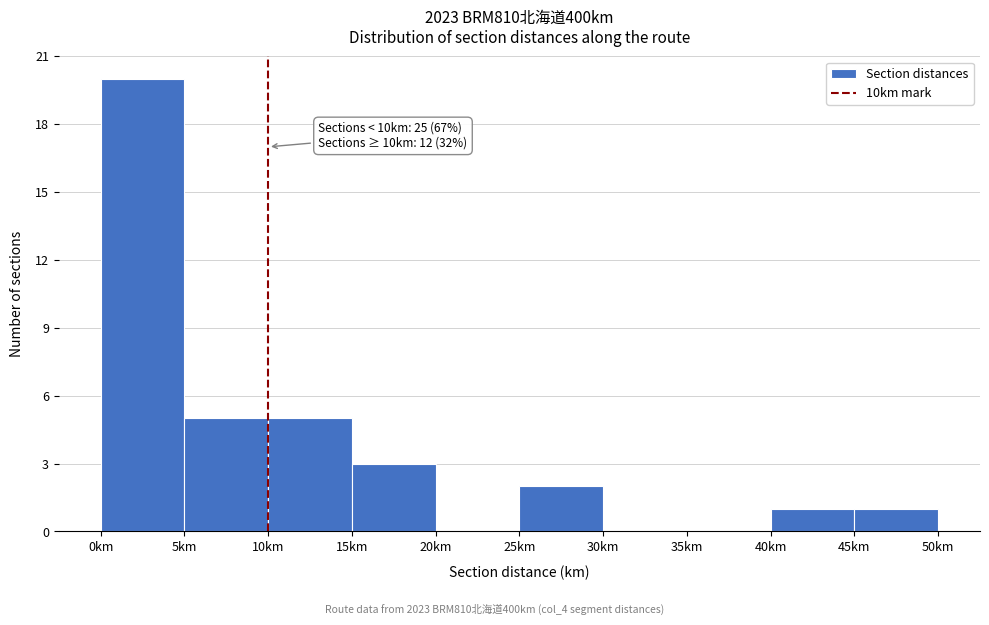

Which range on the x-axis has the tallest bar?

0 to 5